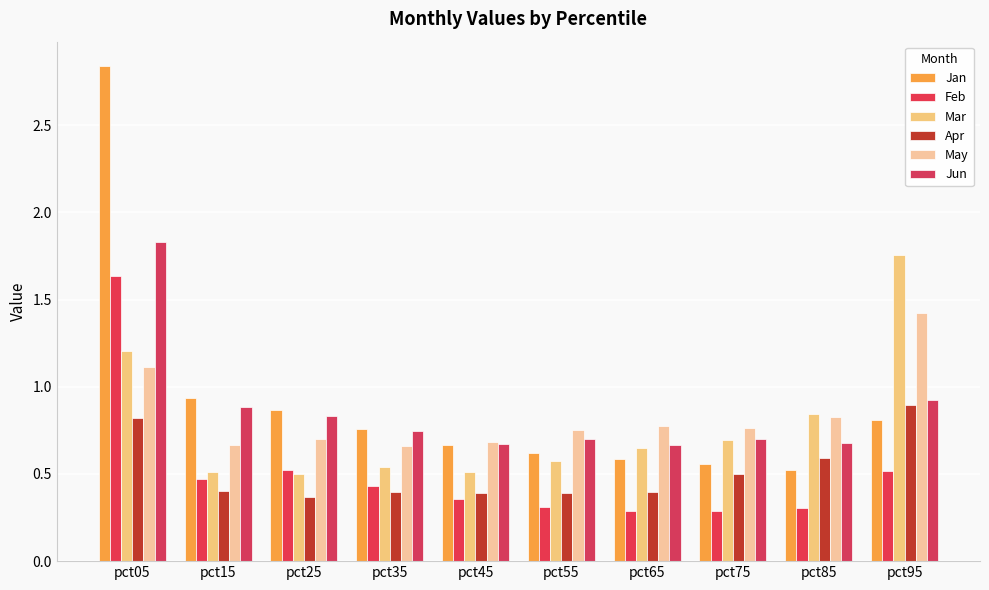

What is the value of the Feb bar at the 4th from the left?

0.4